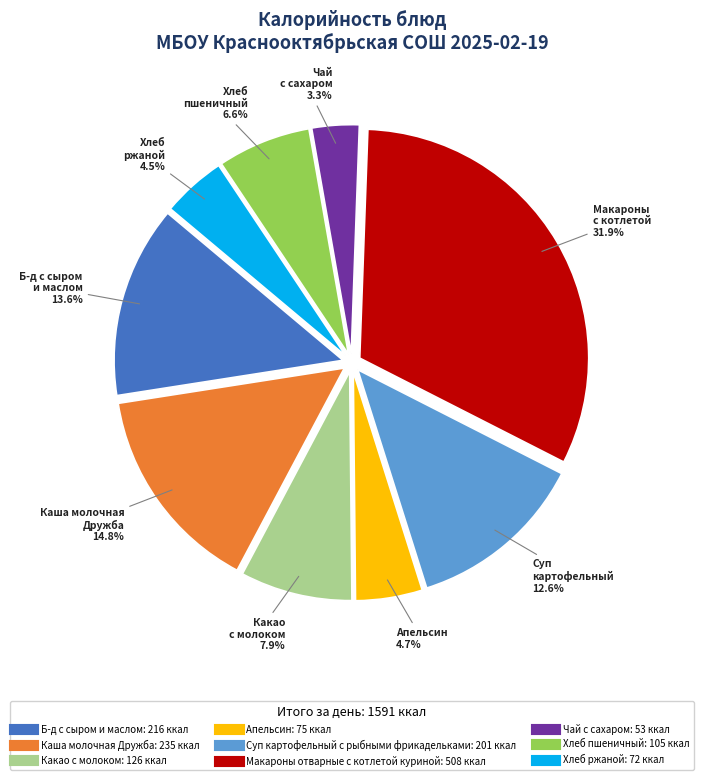

To the nearest percent, what is the average slice percentage?

11%